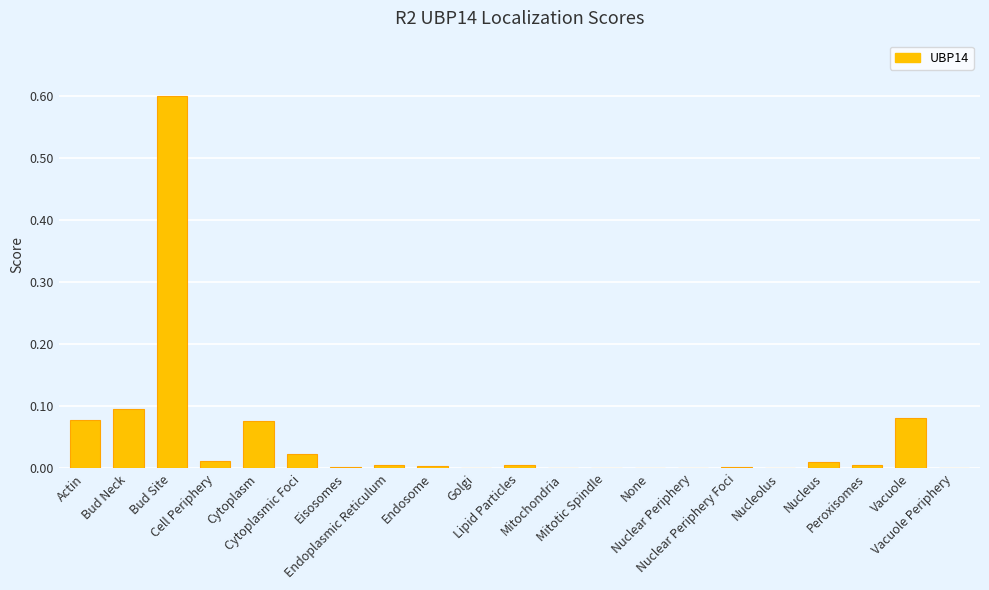

The value at Bud Neck is 0.0. True or false?

False